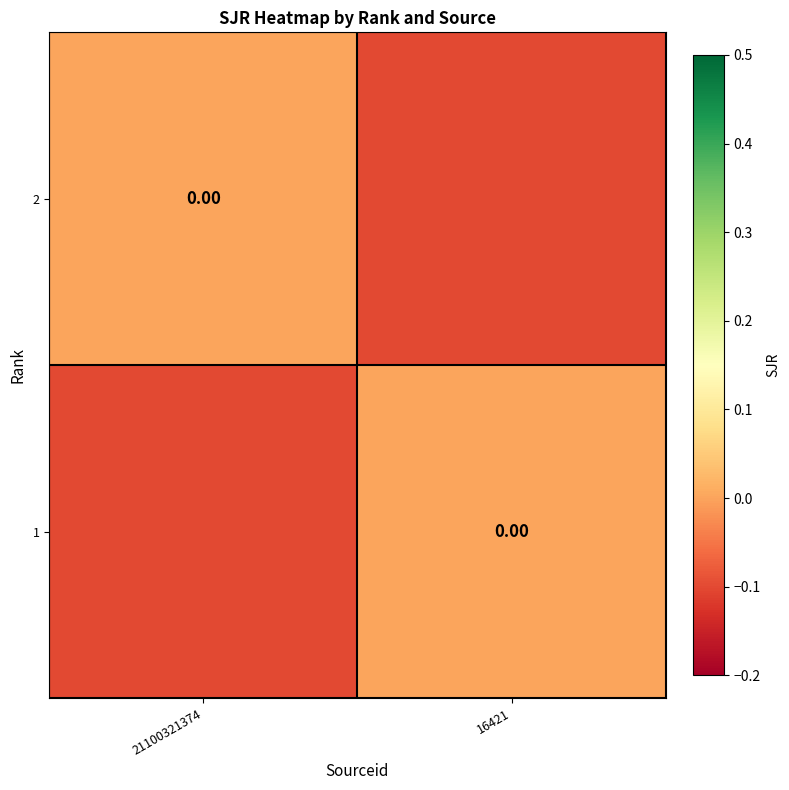

Which series changed the most between 21100321374 and 16421?

2